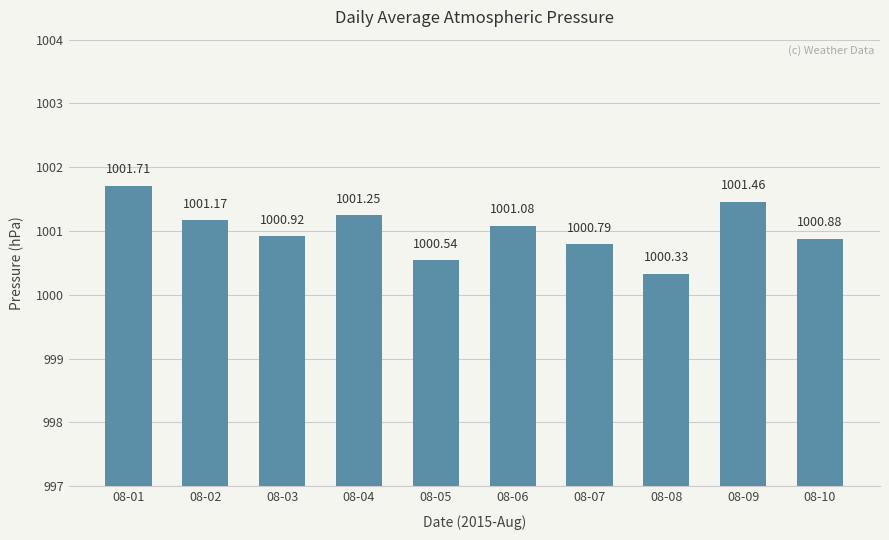

Which label corresponds to the largest value in the chart?

08-01